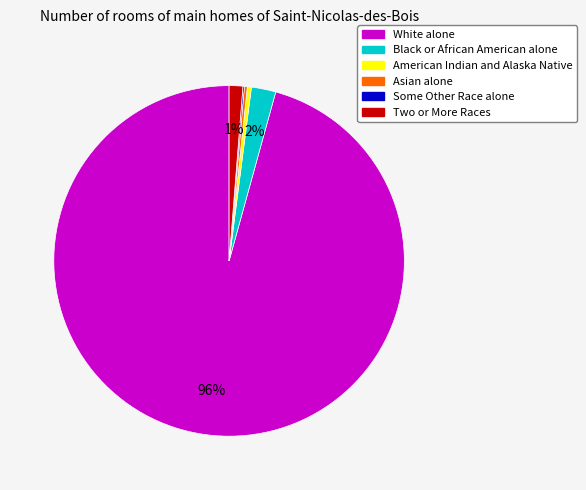

Which has a higher value, Black or African American alone or White alone?

White alone